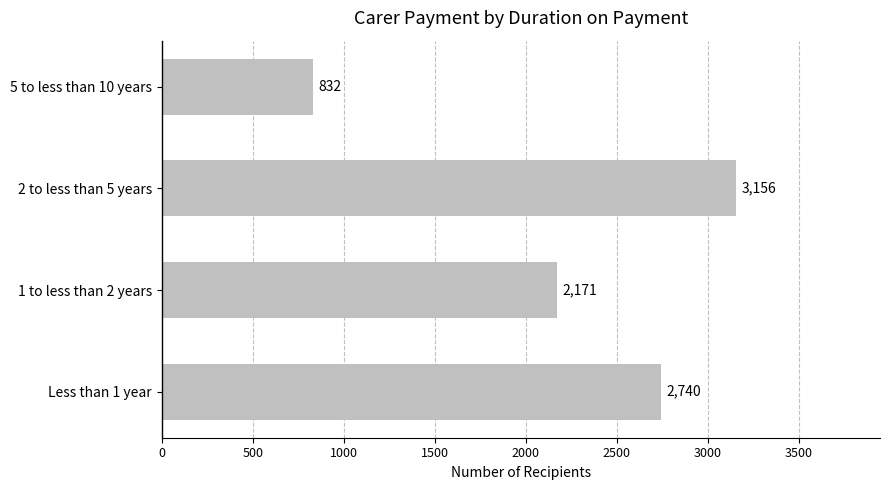

The chart shows a value of 1247 at 5 to less than 10 years. True or false?

False